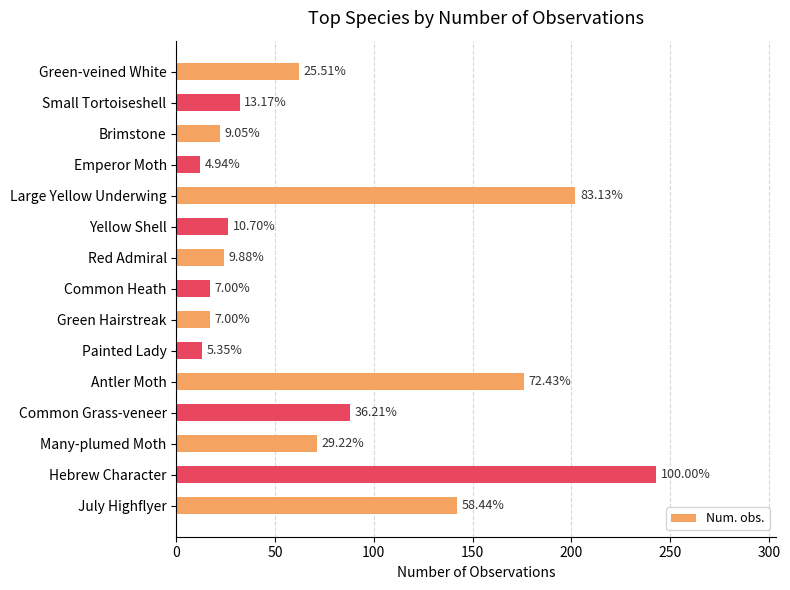

How many bars are there in total?

15